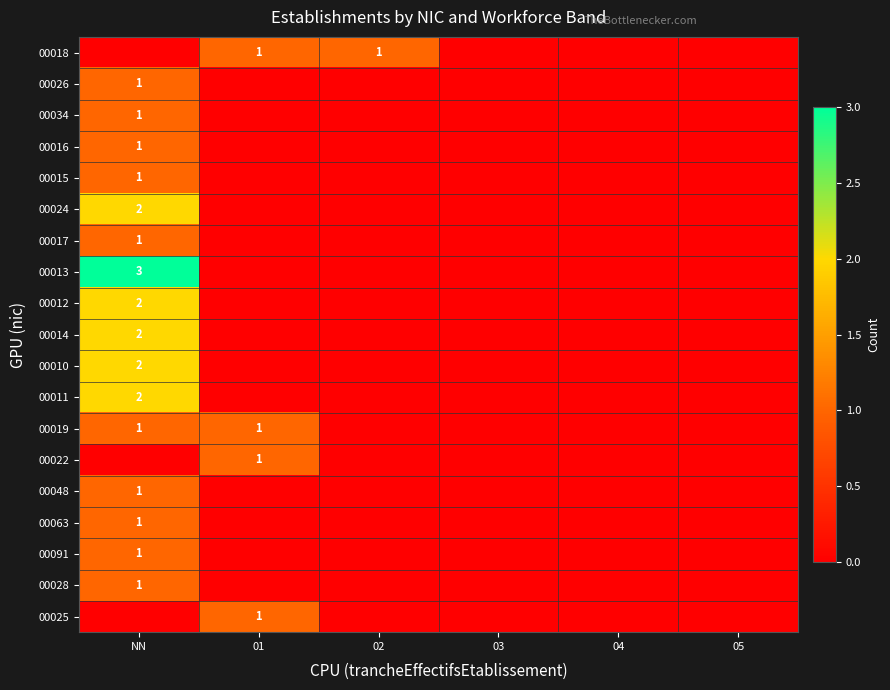

Is it true that 00091 equals 1 at NN?

True